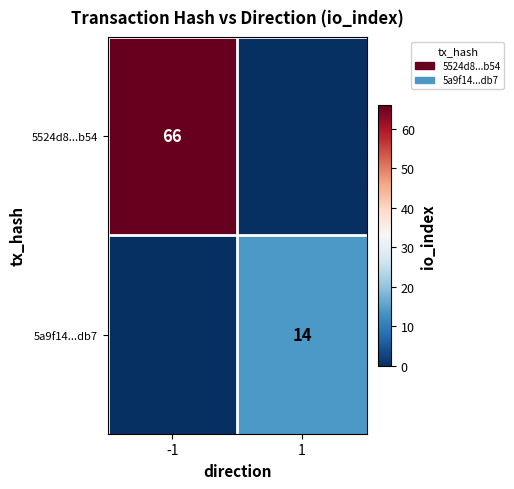

Is it true that 5524d8...b54 equals 34 at -1?

False